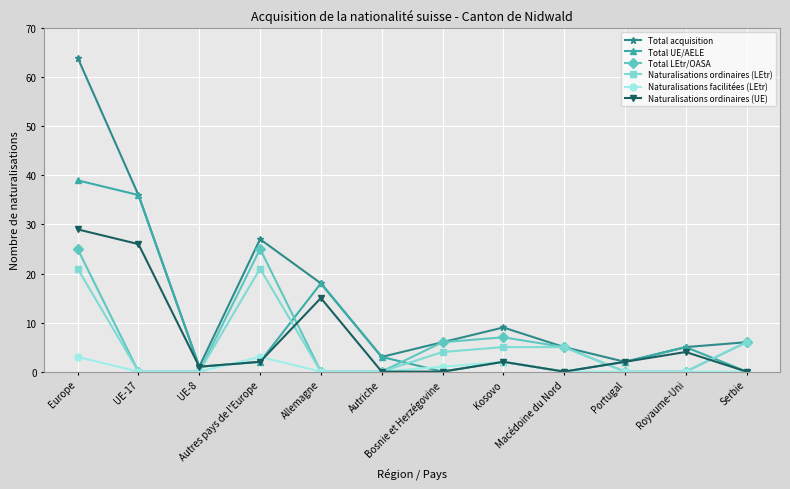

What is the difference between the Naturalisations ordinaires (LEtr) values at Europe and Bosnie et Herzégovine?

17